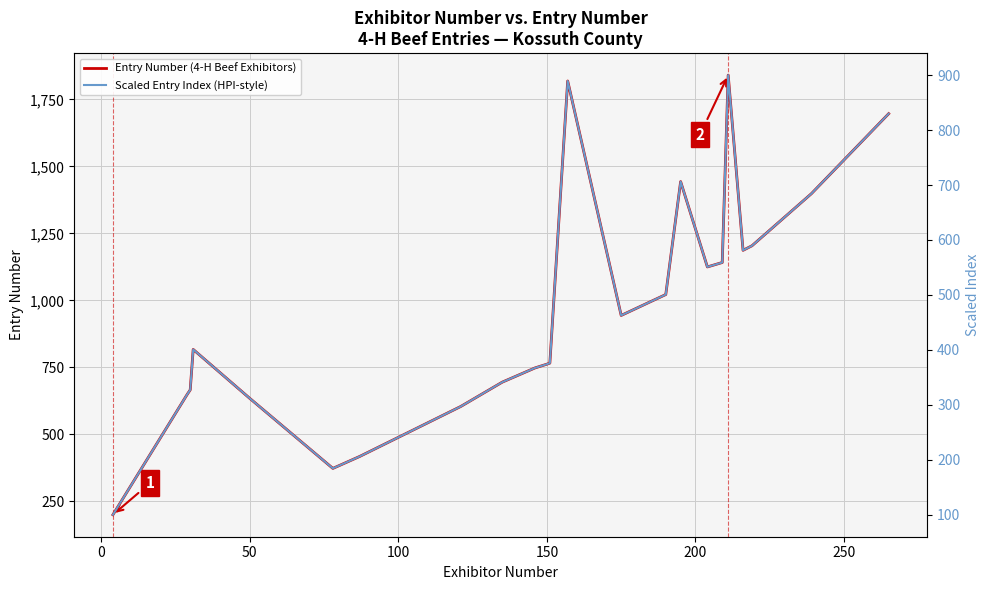

Which series has the largest total across all categories?

Entry Number (4-H Beef Exhibitors)